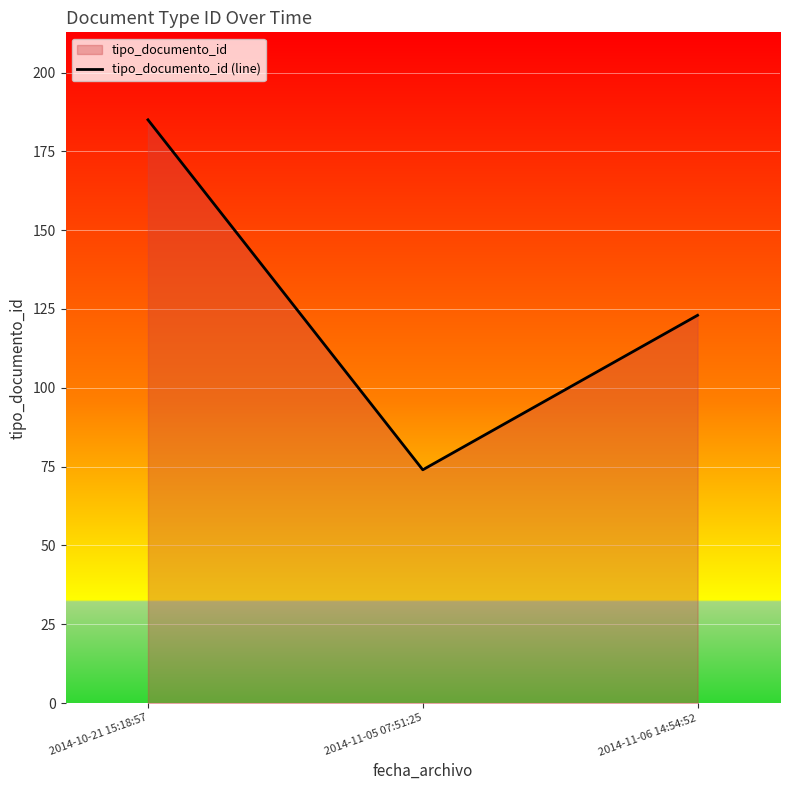

What is the label of the 2nd point from the right?

2014-11-05 07:51:25